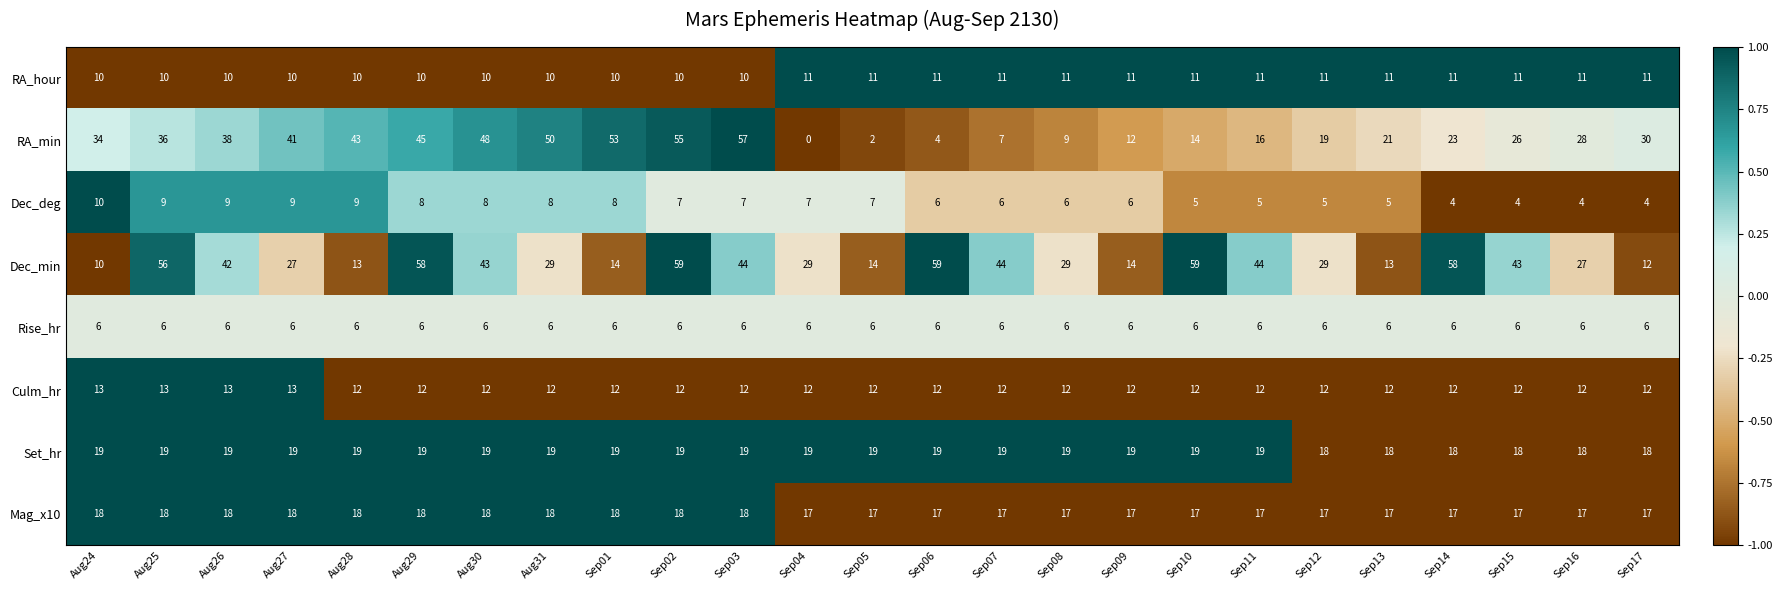

At which category does the chart reach its minimum across all series?

Sep04